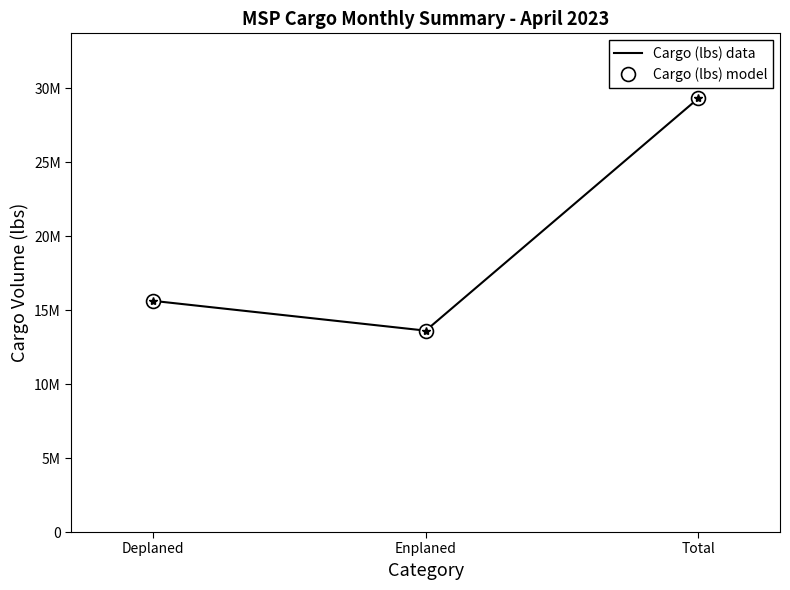

What is the label of the 2nd point from the left?

Enplaned